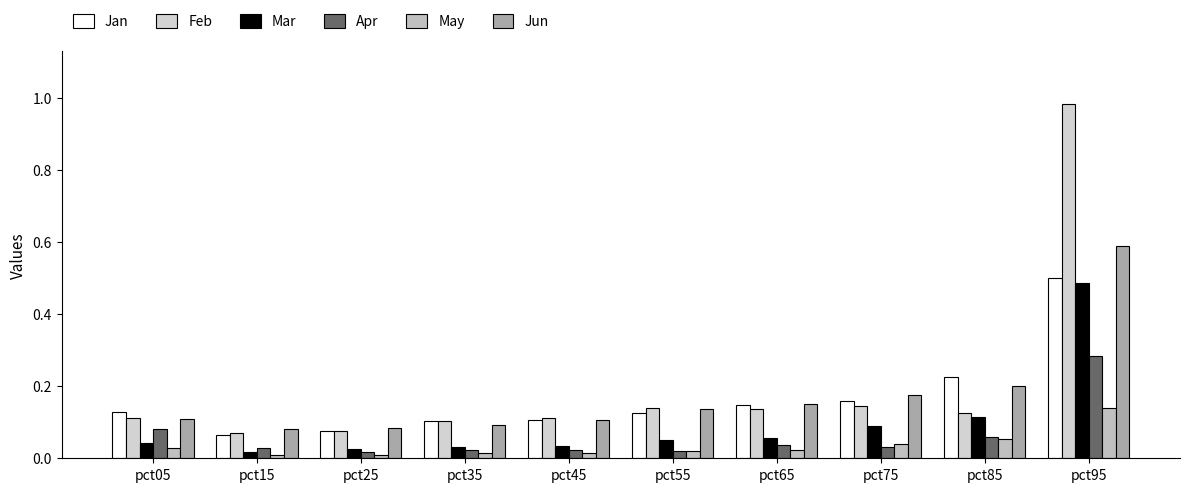

The Mar series shows 0.1 at pct75. True or false?

True